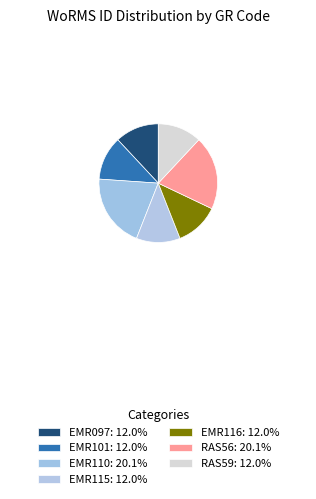

Count the number of slices in the pie.

7